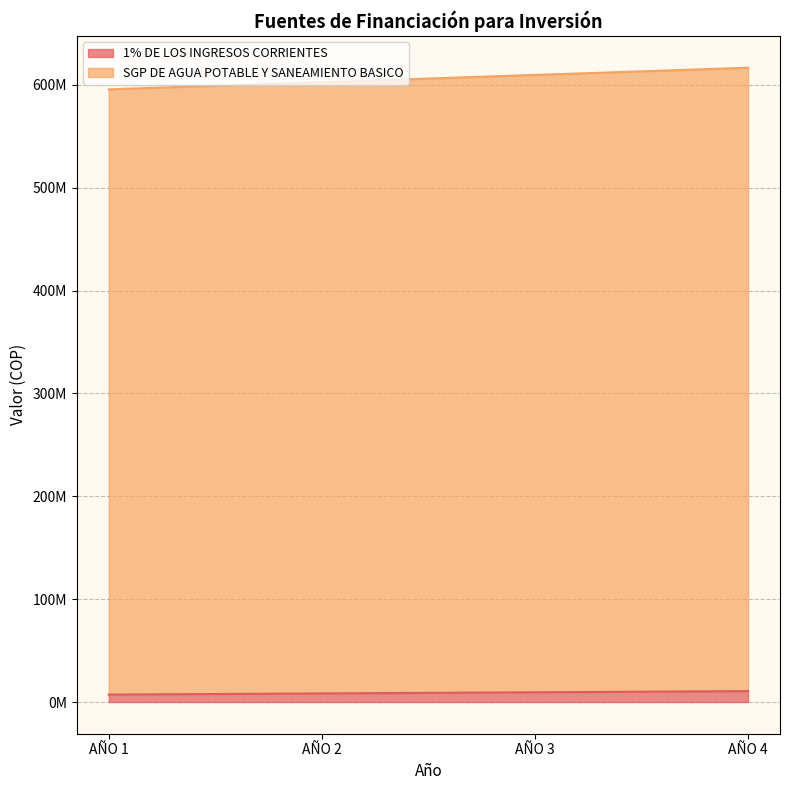

What is the difference between the maximum and minimum values in the SGP DE AGUA POTABLE Y SANEAMIENTO BASICO series?

21017358.9